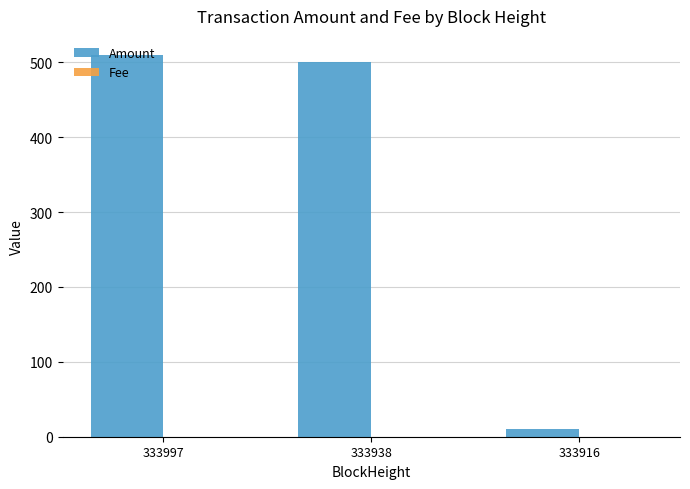

How many groups of bars are there?

3